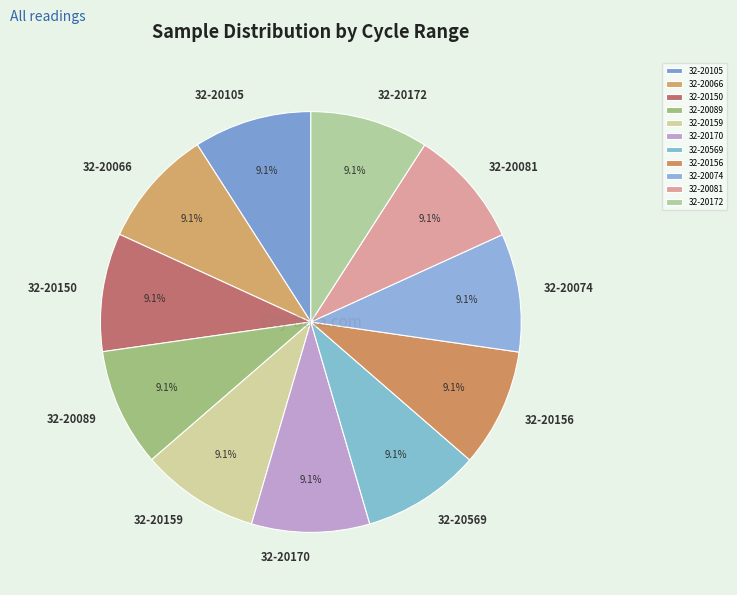

The 32-20569 slice represents 9% of the pie. True or false?

True